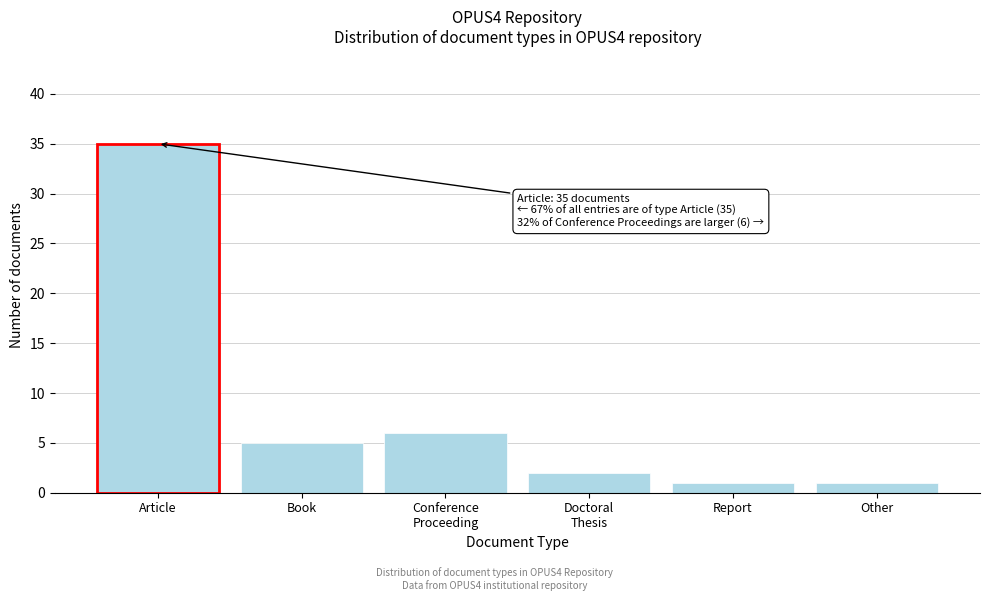

Reading left to right, transcribe all the data shown in this chart.

35	5	6	2	1	1